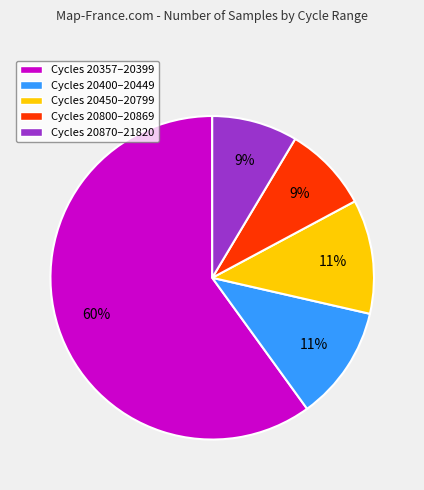

Which has a higher value, Cycles 20870–21820 or Cycles 20450–20799?

Cycles 20450–20799